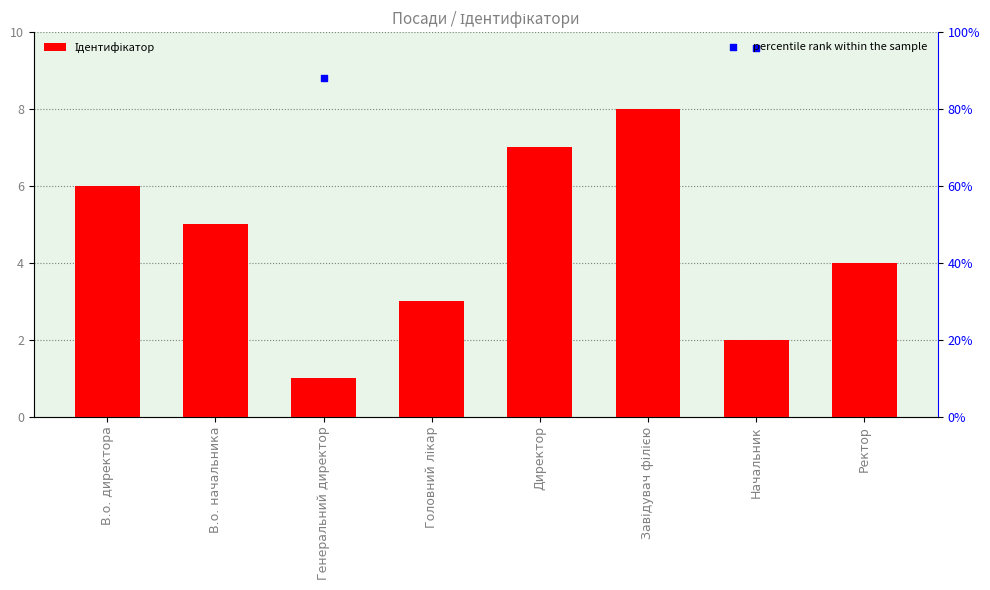

At which category is the sum across all series the highest?

Завідувач філією